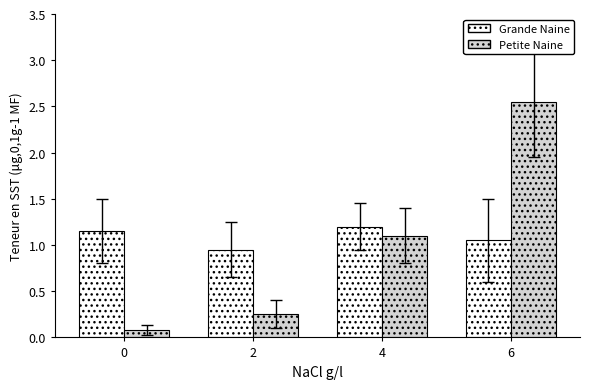

What is the maximum value for Grande Naine?

1.2